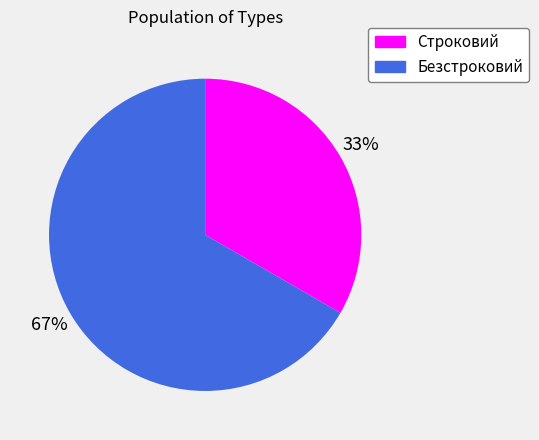

To the nearest percent, what is the combined percentage of Безстроковий and Строковий?

100%